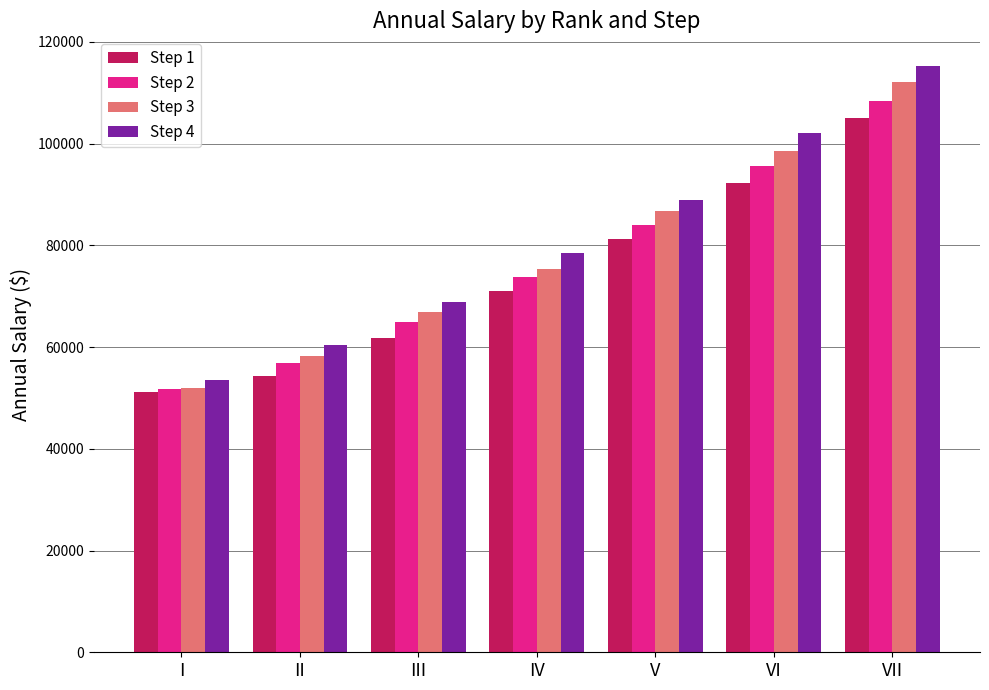

List the series in order of their overall mean, lowest first.

Step 1, Step 2, Step 3, Step 4